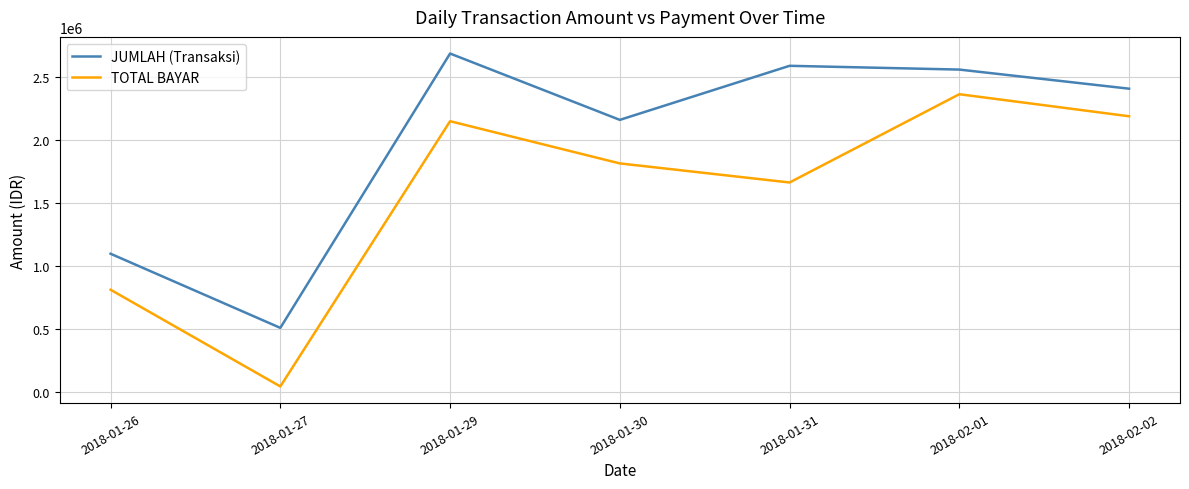

True or false: TOTAL BAYAR and JUMLAH (Transaksi) intersect in this chart.

False